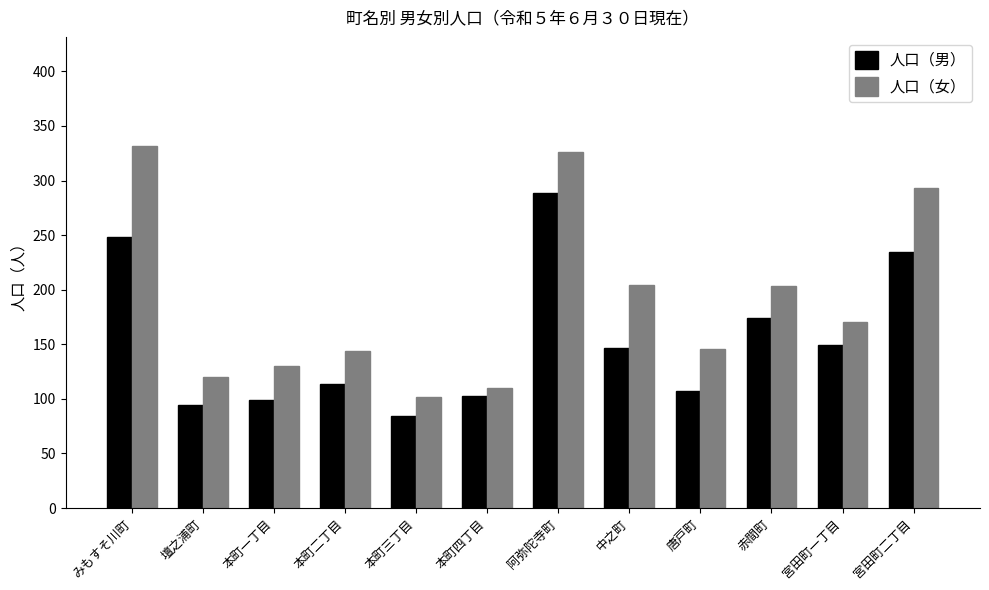

What position from the right is 宮田町一丁目?

2